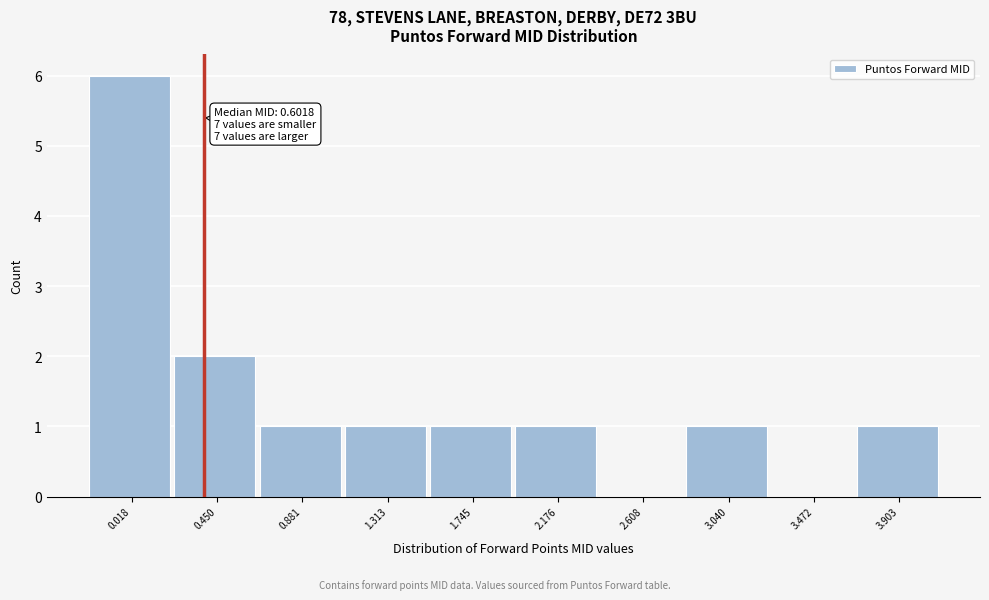

Reading left to right, transcribe all the data shown in this chart.

0.018=6	0.450=2	0.881=1	1.313=1	1.745=1	2.176=1	2.608=0	3.040=1	3.472=0	3.903=1